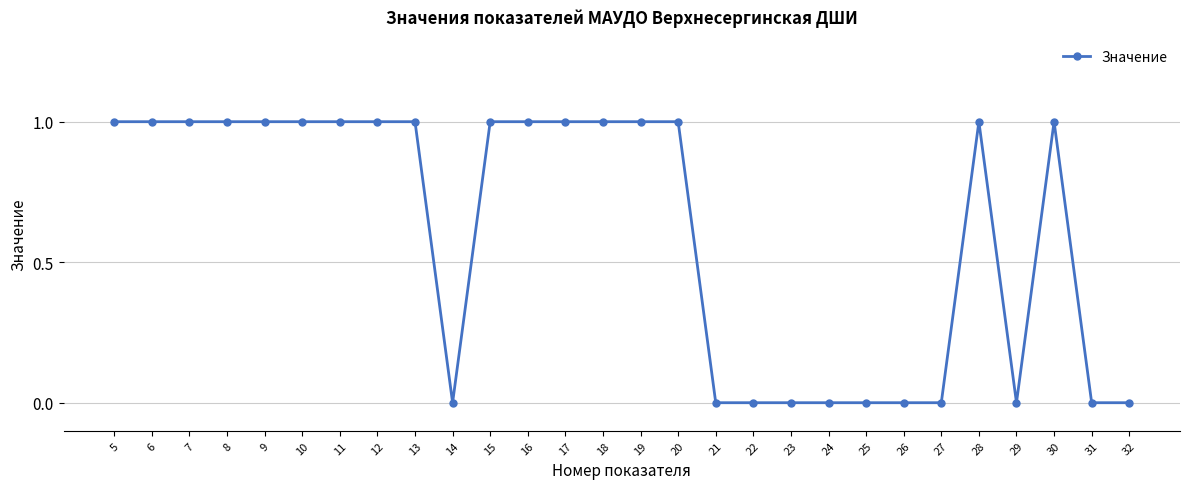

True or false: there are more than 0 points higher than both neighbors.

True